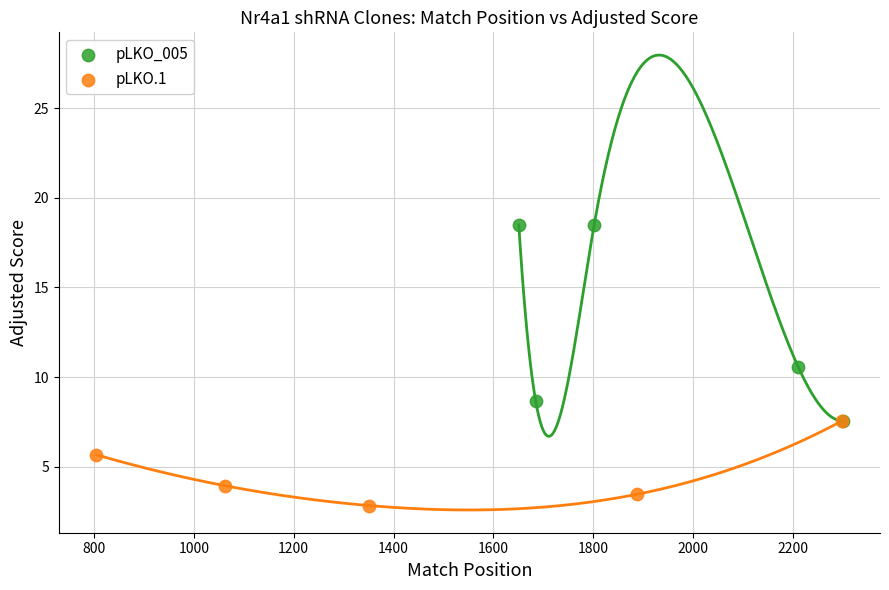

Which series has the widest spread of Y values?

pLKO_005